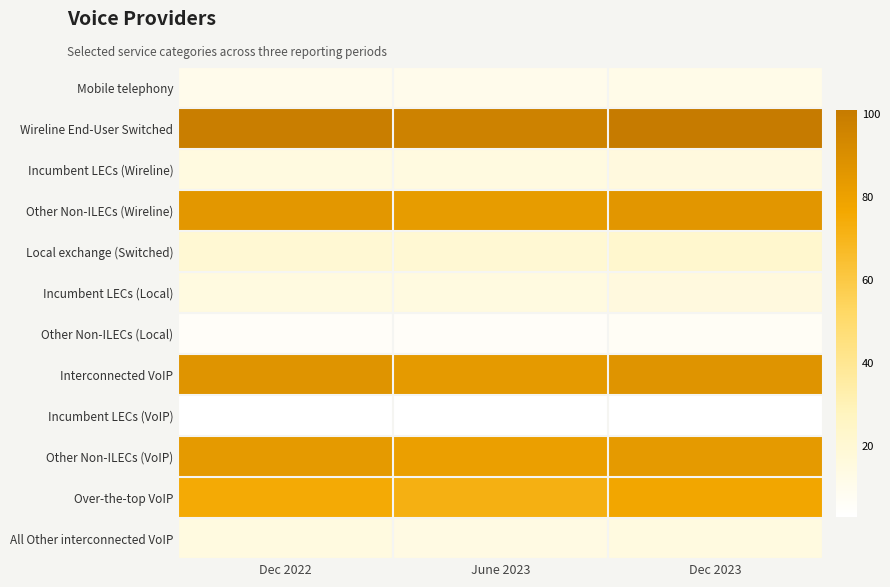

Between Dec 2023 and Dec 2022, which is larger?

Dec 2023